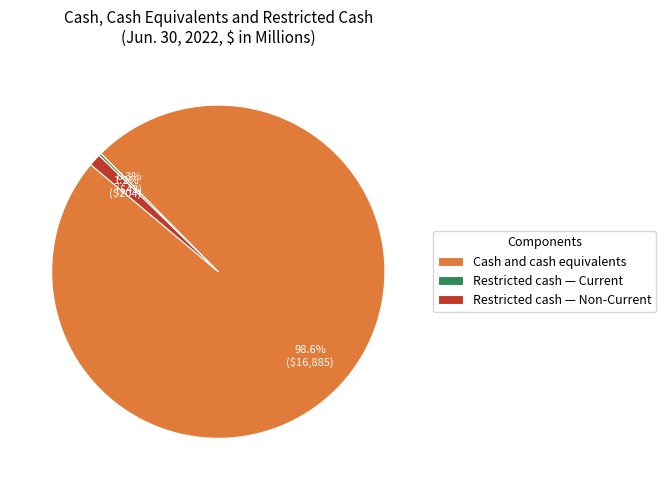

Combined, what portion of the pie is Cash and cash equivalents and Restricted cash — Non-Current?

99.7%